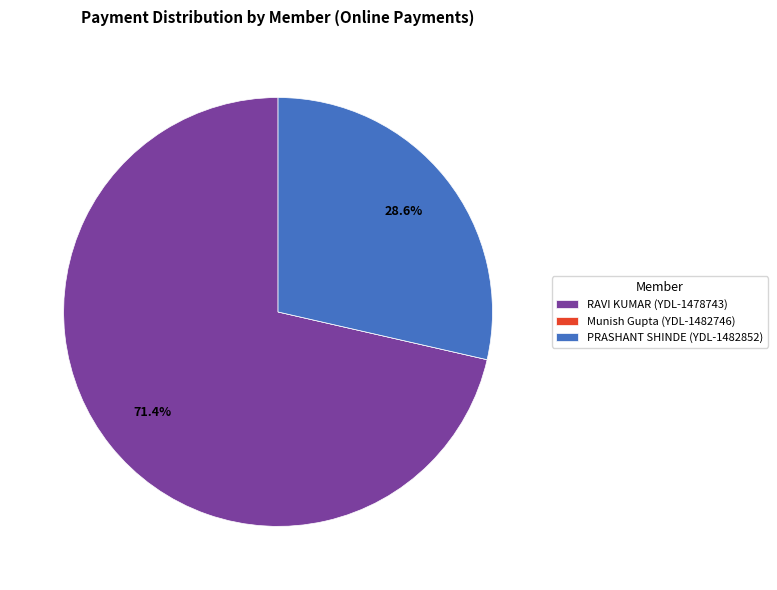

To the nearest percent, what percentage of the pie is RAVI KUMAR (YDL-1478743)?

71%